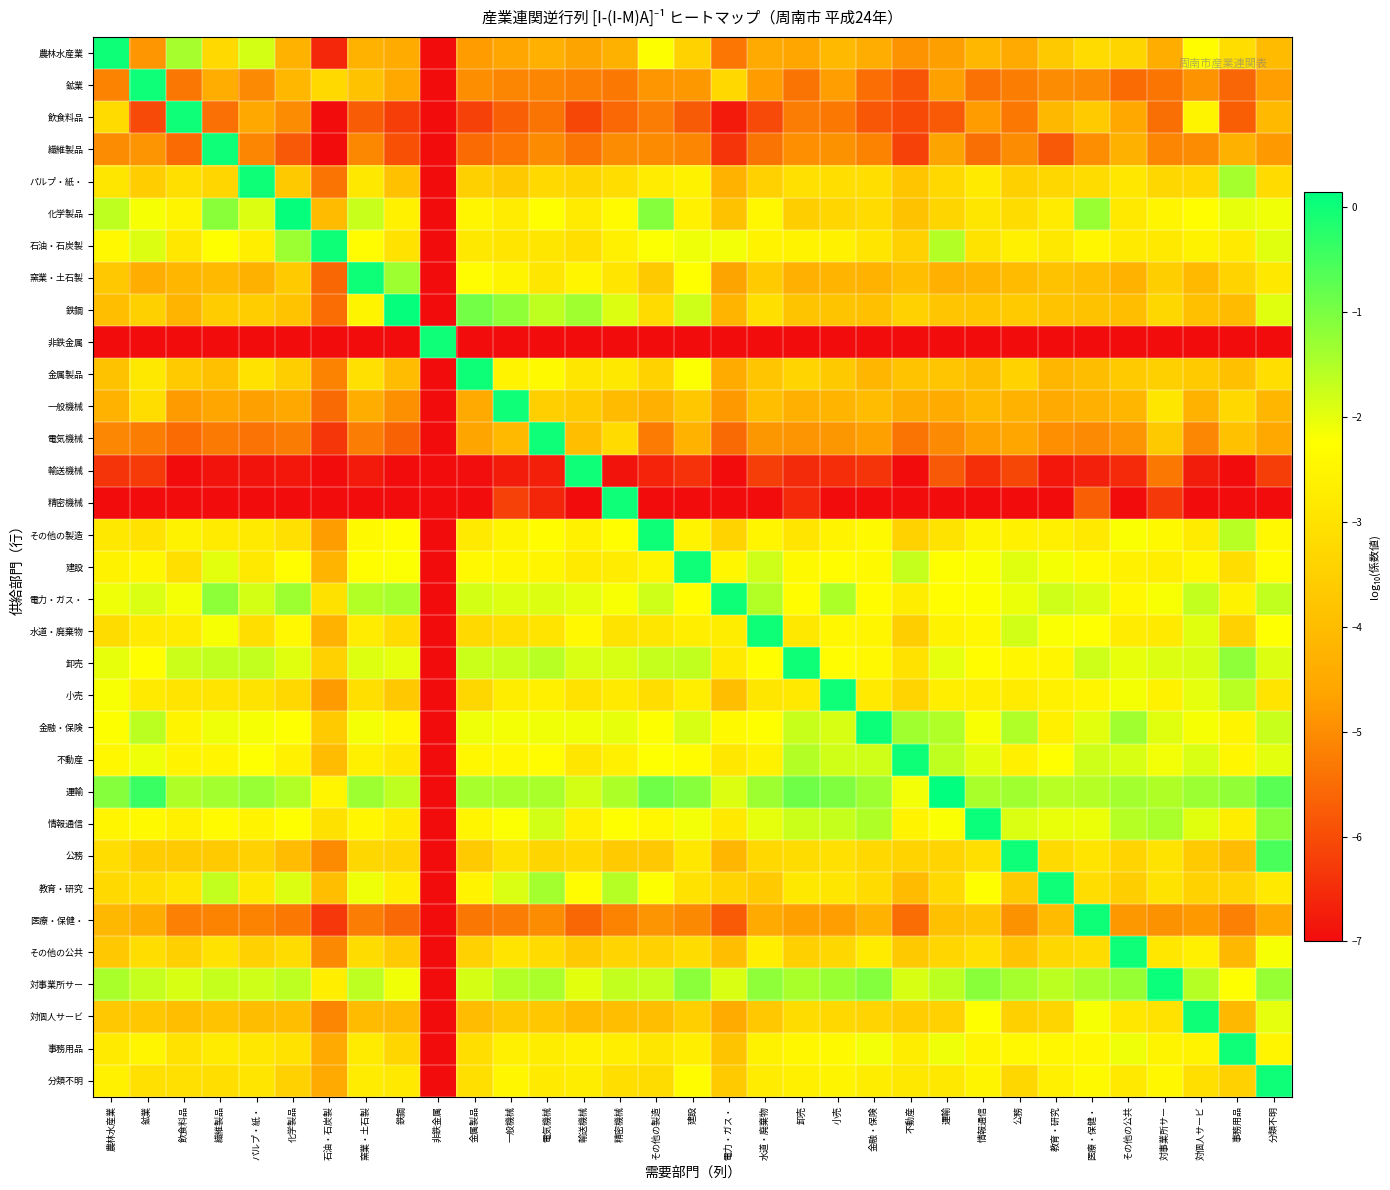

Reading left to right, transcribe all the data shown in this chart.

農林水産業: 農林水産業=0.0	鉱業=-4.9	飲食料品=-1.4	繊維製品=-3.2	パルプ・紙・=-1.8	化学製品=-4.2	石油・石炭製=-6.6	窯業・土石製=-4.3	鉄鋼=-4.5	非鉄金属=-7.0	金属製品=-4.8	一般機械=-4.6	電気機械=-4.3	輸送機械=-4.6	精密機械=-4.3	その他の製造=-2.2	建設=-3.4	電力・ガス・=-5.3	水道・廃棄物=-4.5	卸売=-4.6	小売=-4.1	金融・保険=-4.4	不動産=-4.9	運輸=-4.7	情報通信=-4.1	公務=-4.5	教育・研究=-3.7	医療・保健・=-3.2	その他の公共=-3.3	対事業所サー=-4.4	対個人サービ=-2.3	事務用品=-3.1	分類不明=-4.0
鉱業: 農林水産業=-5.1	鉱業=0.0	飲食料品=-5.3	繊維製品=-4.4	パルプ・紙・=-5.0	化学製品=-4.1	石油・石炭製=-3.2	窯業・土石製=-3.9	鉄鋼=-4.5	非鉄金属=-7.0	金属製品=-5.0	一般機械=-5.1	電気機械=-5.1	輸送機械=-5.2	精密機械=-5.3	その他の製造=-4.9	建設=-4.8	電力・ガス・=-3.3	水道・廃棄物=-4.8	卸売=-5.4	小売=-4.7	金融・保険=-5.5	不動産=-5.9	運輸=-4.7	情報通信=-5.4	公務=-5.2	教育・研究=-5.0	医療・保健・=-5.0	その他の公共=-5.5	対事業所サー=-5.4	対個人サービ=-4.9	事務用品=-5.6	分類不明=-4.7
飲食料品: 農林水産業=-3.2	鉱業=-6.0	飲食料品=0.0	繊維製品=-5.4	パルプ・紙・=-4.5	化学製品=-5.0	石油・石炭製=-7.0	窯業・土石製=-5.7	鉄鋼=-6.2	非鉄金属=-7.0	金属製品=-6.2	一般機械=-5.7	電気機械=-5.4	輸送機械=-6.1	精密機械=-5.6	その他の製造=-5.3	建設=-5.8	電力・ガス・=-6.8	水道・廃棄物=-6.0	卸売=-5.2	小売=-5.3	金融・保険=-5.8	不動産=-6.0	運輸=-5.8	情報通信=-4.8	公務=-5.3	教育・研究=-4.1	医療・保健・=-3.6	その他の公共=-4.5	対事業所サー=-5.5	対個人サービ=-2.5	事務用品=-5.7	分類不明=-4.1
繊維製品: 農林水産業=-5.0	鉱業=-4.9	飲食料品=-5.5	繊維製品=0.0	パルプ・紙・=-5.1	化学製品=-5.8	石油・石炭製=-7.0	窯業・土石製=-5.1	鉄鋼=-5.9	非鉄金属=-7.0	金属製品=-5.5	一般機械=-5.4	電気機械=-5.0	輸送機械=-5.4	精密機械=-5.0	その他の製造=-5.0	建設=-5.1	電力・ガス・=-6.4	水道・廃棄物=-5.4	卸売=-5.0	小売=-4.9	金融・保険=-5.2	不動産=-6.2	運輸=-4.6	情報通信=-5.5	公務=-5.0	教育・研究=-5.8	医療・保健・=-5.0	その他の公共=-4.3	対事業所サー=-5.1	対個人サービ=-5.0	事務用品=-4.3	分類不明=-4.8
パルプ・紙・: 農林水産業=-2.9	鉱業=-3.6	飲食料品=-3.1	繊維製品=-3.3	パルプ・紙・=0.0	化学製品=-3.7	石油・石炭製=-5.4	窯業・土石製=-2.8	鉄鋼=-3.9	非鉄金属=-7.0	金属製品=-3.5	一般機械=-3.7	電気機械=-3.2	輸送機械=-3.4	精密機械=-3.1	その他の製造=-2.7	建設=-2.6	電力・ガス・=-4.3	水道・廃棄物=-3.5	卸売=-3.0	小売=-3.1	金融・保険=-3.1	不動産=-3.8	運輸=-3.3	情報通信=-2.8	公務=-3.5	教育・研究=-3.3	医療・保健・=-3.2	その他の公共=-2.9	対事業所サー=-3.3	対個人サービ=-3.3	事務用品=-1.4	分類不明=-3.2
化学製品: 農林水産業=-1.6	鉱業=-2.2	飲食料品=-2.5	繊維製品=-1.1	パルプ・紙・=-1.9	化学製品=0.1	石油・石炭製=-4.0	窯業・土石製=-1.7	鉄鋼=-2.6	非鉄金属=-7.0	金属製品=-2.5	一般機械=-2.7	電気機械=-2.3	輸送機械=-2.8	精密機械=-2.4	その他の製造=-1.1	建設=-2.6	電力・ガス・=-3.8	水道・廃棄物=-2.4	卸売=-3.5	小売=-3.3	金融・保険=-3.2	不動産=-3.8	運輸=-3.3	情報通信=-2.9	公務=-3.2	教育・研究=-2.8	医療・保健・=-1.3	その他の公共=-2.8	対事業所サー=-2.5	対個人サービ=-2.3	事務用品=-2.0	分類不明=-2.1
石油・石炭製: 農林水産業=-2.4	鉱業=-1.9	飲食料品=-2.9	繊維製品=-2.3	パルプ・紙・=-2.7	化学製品=-1.3	石油・石炭製=0.0	窯業・土石製=-2.3	鉄鋼=-3.0	非鉄金属=-7.0	金属製品=-2.8	一般機械=-2.9	電気機械=-2.9	輸送機械=-3.1	精密機械=-2.7	その他の製造=-2.2	建設=-2.1	電力・ガス・=-2.1	水道・廃棄物=-2.5	卸売=-2.5	小売=-2.6	金融・保険=-2.9	不動産=-3.4	運輸=-1.5	情報通信=-3.0	公務=-2.7	教育・研究=-2.8	医療・保健・=-2.5	その他の公共=-2.8	対事業所サー=-2.8	対個人サービ=-2.6	事務用品=-2.8	分類不明=-2.0
窯業・土石製: 農林水産業=-3.7	鉱業=-4.4	飲食料品=-4.2	繊維製品=-4.1	パルプ・紙・=-4.3	化学製品=-3.6	石油・石炭製=-5.6	窯業・土石製=0.0	鉄鋼=-1.3	非鉄金属=-7.0	金属製品=-2.3	一般機械=-2.5	電気機械=-2.9	輸送機械=-2.5	精密機械=-2.9	その他の製造=-3.7	建設=-2.3	電力・ガス・=-4.6	水道・廃棄物=-3.6	卸売=-4.3	小売=-4.2	金融・保険=-4.3	不動産=-3.9	運輸=-4.3	情報通信=-4.2	公務=-4.0	教育・研究=-3.8	医療・保健・=-4.0	その他の公共=-4.3	対事業所サー=-3.5	対個人サービ=-4.1	事務用品=-3.4	分類不明=-2.8
鉄鋼: 農林水産業=-3.9	鉱業=-3.5	飲食料品=-4.2	繊維製品=-3.6	パルプ・紙・=-3.6	化学製品=-3.8	石油・石炭製=-5.5	窯業・土石製=-2.5	鉄鋼=0.1	非鉄金属=-7.0	金属製品=-0.9	一般機械=-1.2	電気機械=-1.7	輸送機械=-1.4	精密機械=-1.9	その他の製造=-3.2	建設=-1.8	電力・ガス・=-4.2	水道・廃棄物=-3.1	卸売=-3.8	小売=-3.8	金融・保険=-3.9	不動産=-3.5	運輸=-3.8	情報通信=-3.8	公務=-3.6	教育・研究=-3.8	医療・保健・=-3.8	その他の公共=-4.0	対事業所サー=-3.3	対個人サービ=-3.9	事務用品=-4.1	分類不明=-1.9
非鉄金属: 農林水産業=-7.0	鉱業=-7.0	飲食料品=-7.0	繊維製品=-7.0	パルプ・紙・=-7.0	化学製品=-7.0	石油・石炭製=-7.0	窯業・土石製=-7.0	鉄鋼=-7.0	非鉄金属=0.0	金属製品=-7.0	一般機械=-7.0	電気機械=-7.0	輸送機械=-7.0	精密機械=-7.0	その他の製造=-7.0	建設=-7.0	電力・ガス・=-7.0	水道・廃棄物=-7.0	卸売=-7.0	小売=-7.0	金融・保険=-7.0	不動産=-7.0	運輸=-7.0	情報通信=-7.0	公務=-7.0	教育・研究=-7.0	医療・保健・=-7.0	その他の公共=-7.0	対事業所サー=-7.0	対個人サービ=-7.0	事務用品=-7.0	分類不明=-7.0
金属製品: 農林水産業=-3.9	鉱業=-2.8	飲食料品=-3.6	繊維製品=-3.9	パルプ・紙・=-3.0	化学製品=-3.5	石油・石炭製=-5.1	窯業・土石製=-3.0	鉄鋼=-4.0	非鉄金属=-7.0	金属製品=0.0	一般機械=-2.5	電気機械=-2.4	輸送機械=-2.9	精密機械=-2.9	その他の製造=-3.4	建設=-2.2	電力・ガス・=-4.5	水道・廃棄物=-3.8	卸売=-3.4	小売=-3.7	金融・保険=-4.2	不動産=-3.8	運輸=-3.8	情報通信=-4.0	公務=-3.4	教育・研究=-4.2	医療・保健・=-4.0	その他の公共=-3.6	対事業所サー=-3.5	対個人サービ=-3.6	事務用品=-3.9	分類不明=-3.1
一般機械: 農林水産業=-4.2	鉱業=-3.1	飲食料品=-4.8	繊維製品=-4.6	パルプ・紙・=-4.7	化学製品=-4.5	石油・石炭製=-5.5	窯業・土石製=-4.4	鉄鋼=-4.9	非鉄金属=-7.0	金属製品=-4.5	一般機械=0.0	電気機械=-3.5	輸送機械=-3.6	精密機械=-4.0	その他の製造=-4.3	建設=-3.7	電力・ガス・=-4.8	水道・廃棄物=-3.9	卸売=-4.3	小売=-4.2	金融・保険=-4.0	不動産=-4.4	運輸=-4.4	情報通信=-4.1	公務=-4.3	教育・研究=-4.5	医療・保健・=-4.3	その他の公共=-4.2	対事業所サー=-2.9	対個人サービ=-4.3	事務用品=-3.3	分類不明=-4.2
電気機械: 農林水産業=-5.1	鉱業=-5.2	飲食料品=-5.5	繊維製品=-5.3	パルプ・紙・=-5.4	化学製品=-5.3	石油・石炭製=-6.4	窯業・土石製=-5.3	鉄鋼=-5.7	非鉄金属=-7.0	金属製品=-4.6	一般機械=-4.1	電気機械=0.0	輸送機械=-4.0	精密機械=-3.2	その他の製造=-5.3	建設=-4.3	電力・ガス・=-5.5	水道・廃棄物=-4.8	卸売=-4.9	小売=-4.8	金融・保険=-4.7	不動産=-5.4	運輸=-5.0	情報通信=-4.7	公務=-4.6	教育・研究=-5.0	医療・保健・=-5.0	その他の公共=-4.9	対事業所サー=-3.7	対個人サービ=-5.1	事務用品=-3.9	分類不明=-4.6
輸送機械: 農林水産業=-6.4	鉱業=-6.3	飲食料品=-7.0	繊維製品=-6.9	パルプ・紙・=-6.9	化学製品=-6.8	石油・石炭製=-7.0	窯業・土石製=-6.8	鉄鋼=-7.0	非鉄金属=-7.0	金属製品=-7.0	一般機械=-6.7	電気機械=-6.7	輸送機械=0.0	精密機械=-6.9	その他の製造=-6.6	建設=-6.4	電力・ガス・=-7.0	水道・廃棄物=-6.2	卸売=-6.5	小売=-6.5	金融・保険=-6.4	不動産=-7.0	運輸=-5.8	情報通信=-6.4	公務=-6.1	教育・研究=-6.8	医療・保健・=-6.7	その他の公共=-6.5	対事業所サー=-5.3	対個人サービ=-6.7	事務用品=-7.0	分類不明=-6.2
精密機械: 農林水産業=-7.0	鉱業=-7.0	飲食料品=-7.0	繊維製品=-7.0	パルプ・紙・=-7.0	化学製品=-7.0	石油・石炭製=-7.0	窯業・土石製=-7.0	鉄鋼=-7.0	非鉄金属=-7.0	金属製品=-7.0	一般機械=-6.2	電気機械=-6.6	輸送機械=-7.0	精密機械=0.0	その他の製造=-7.0	建設=-7.0	電力・ガス・=-7.0	水道・廃棄物=-7.0	卸売=-6.5	小売=-7.0	金融・保険=-7.0	不動産=-7.0	運輸=-7.0	情報通信=-7.0	公務=-7.0	教育・研究=-7.0	医療・保健・=-5.7	その他の公共=-7.0	対事業所サー=-6.3	対個人サービ=-7.0	事務用品=-7.0	分類不明=-7.0
その他の製造: 農林水産業=-2.8	鉱業=-3.0	飲食料品=-2.6	繊維製品=-2.7	パルプ・紙・=-2.8	化学製品=-3.1	石油・石炭製=-4.7	窯業・土石製=-2.4	鉄鋼=-2.3	非鉄金属=-7.0	金属製品=-2.8	一般機械=-2.5	電気機械=-2.3	輸送機械=-2.6	精密機械=-2.3	その他の製造=0.0	建設=-2.6	電力・ガス・=-3.4	水道・廃棄物=-2.5	卸売=-2.9	小売=-2.5	金融・保険=-2.4	不動産=-3.4	運輸=-3.0	情報通信=-2.5	公務=-2.6	教育・研究=-2.6	医療・保健・=-2.8	その他の公共=-2.2	対事業所サー=-2.4	対個人サービ=-2.8	事務用品=-1.6	分類不明=-2.4
建設: 農林水産業=-2.6	鉱業=-2.5	飲食料品=-3.1	繊維製品=-2.0	パルプ・紙・=-2.8	化学製品=-2.3	石油・石炭製=-4.2	窯業・土石製=-2.3	鉄鋼=-2.2	非鉄金属=-7.0	金属製品=-2.4	一般機械=-2.5	電気機械=-2.5	輸送機械=-2.8	精密機械=-2.7	その他の製造=-2.5	建設=0.0	電力・ガス・=-2.5	水道・廃棄物=-1.8	卸売=-2.4	小売=-2.3	金融・保険=-2.4	不動産=-1.7	運輸=-2.3	情報通信=-2.2	公務=-2.0	教育・研究=-2.2	医療・保健・=-2.4	その他の公共=-2.6	対事業所サー=-2.7	対個人サービ=-2.4	事務用品=-3.1	分類不明=-2.3
電力・ガス・: 農林水産業=-2.1	鉱業=-1.9	飲食料品=-2.1	繊維製品=-1.2	パルプ・紙・=-1.8	化学製品=-1.3	石油・石炭製=-3.0	窯業・土石製=-1.5	鉄鋼=-1.4	非鉄金属=-7.0	金属製品=-1.8	一般機械=-1.9	電気機械=-1.9	輸送機械=-2.0	精密機械=-2.2	その他の製造=-1.8	建設=-2.3	電力・ガス・=0.0	水道・廃棄物=-1.5	卸売=-2.3	小売=-1.5	金融・保険=-2.3	不動産=-2.7	運輸=-2.3	情報通信=-2.2	公務=-2.1	教育・研究=-1.8	医療・保健・=-1.9	その他の公共=-2.4	対事業所サー=-2.2	対個人サービ=-1.7	事務用品=-2.6	分類不明=-1.7
水道・廃棄物: 農林水産業=-3.2	鉱業=-2.8	飲食料品=-2.8	繊維製品=-2.2	パルプ・紙・=-3.1	化学製品=-2.4	石油・石炭製=-4.2	窯業・土石製=-2.7	鉄鋼=-3.2	非鉄金属=-7.0	金属製品=-3.2	一般機械=-3.1	電気機械=-2.9	輸送機械=-2.4	精密機械=-3.0	その他の製造=-2.9	建設=-2.7	電力・ガス・=-2.7	水道・廃棄物=0.0	卸売=-2.8	小売=-2.4	金融・保険=-2.5	不動産=-3.5	運輸=-2.6	情報通信=-2.4	公務=-1.8	教育・研究=-2.2	医療・保健・=-2.2	その他の公共=-2.7	対事業所サー=-2.8	対個人サービ=-1.9	事務用品=-3.5	分類不明=-2.2
卸売: 農林水産業=-2.0	鉱業=-2.2	飲食料品=-1.8	繊維製品=-1.7	パルプ・紙・=-1.7	化学製品=-2.0	石油・石炭製=-3.5	窯業・土石製=-1.9	鉄鋼=-2.0	非鉄金属=-7.0	金属製品=-1.7	一般機械=-1.7	電気機械=-1.6	輸送機械=-1.9	精密機械=-1.9	その他の製造=-1.7	建設=-1.7	電力・ガス・=-2.8	水道・廃棄物=-2.3	卸売=0.0	小売=-2.3	金融・保険=-2.4	不動産=-3.0	運輸=-2.0	情報通信=-2.3	公務=-2.5	教育・研究=-2.5	医療・保健・=-1.8	その他の公共=-2.0	対事業所サー=-1.9	対個人サービ=-1.9	事務用品=-1.2	分類不明=-1.9
小売: 農林水産業=-2.2	鉱業=-2.8	飲食料品=-3.0	繊維製品=-2.9	パルプ・紙・=-3.0	化学製品=-3.3	石油・石炭製=-4.8	窯業・土石製=-3.1	鉄鋼=-3.7	非鉄金属=-7.0	金属製品=-3.3	一般機械=-2.7	電気機械=-2.6	輸送機械=-3.0	精密機械=-2.8	その他の製造=-3.1	建設=-2.7	電力・ガス・=-4.0	水道・廃棄物=-2.9	卸売=-2.8	小売=0.0	金融・保険=-2.8	不動産=-3.4	運輸=-2.7	情報通信=-2.7	公務=-2.8	教育・研究=-2.6	医療・保健・=-2.5	その他の公共=-2.2	対事業所サー=-2.6	対個人サービ=-2.0	事務用品=-1.6	分類不明=-2.9
金融・保険: 農林水産業=-2.2	鉱業=-1.6	飲食料品=-2.5	繊維製品=-2.1	パルプ・紙・=-2.2	化学製品=-2.2	石油・石炭製=-3.6	窯業・土石製=-2.1	鉄鋼=-2.4	非鉄金属=-7.0	金属製品=-2.1	一般機械=-2.1	電気機械=-2.1	輸送機械=-2.1	精密機械=-2.0	その他の製造=-2.2	建設=-1.9	電力・ガス・=-2.4	水道・廃棄物=-2.3	卸売=-1.7	小売=-1.9	金融・保険=0.0	不動産=-1.4	運輸=-1.5	情報通信=-2.2	公務=-1.5	教育・研究=-2.6	医療・保健・=-2.0	その他の公共=-1.4	対事業所サー=-2.0	対個人サービ=-2.2	事務用品=-2.5	分類不明=-1.7
不動産: 農林水産業=-2.4	鉱業=-2.1	飲食料品=-2.5	繊維製品=-2.5	パルプ・紙・=-2.2	化学製品=-2.6	石油・石炭製=-4.0	窯業・土石製=-2.6	鉄鋼=-2.9	非鉄金属=-7.0	金属製品=-2.4	一般機械=-2.4	電気機械=-2.3	輸送機械=-2.9	精密機械=-2.7	その他の製造=-2.2	建設=-2.3	電力・ガス・=-2.9	水道・廃棄物=-2.6	卸売=-1.5	小売=-1.8	金融・保険=-1.8	不動産=0.0	運輸=-1.7	情報通信=-2.0	公務=-2.6	教育・研究=-2.2	医療・保健・=-1.8	その他の公共=-1.9	対事業所サー=-2.1	対個人サービ=-1.9	事務用品=-2.5	分類不明=-2.0
運輸: 農林水産業=-1.1	鉱業=-0.4	飲食料品=-1.5	繊維製品=-1.4	パルプ・紙・=-1.3	化学製品=-1.5	石油・石炭製=-2.5	窯業・土石製=-1.3	鉄鋼=-1.6	非鉄金属=-7.0	金属製品=-1.4	一般機械=-1.4	電気機械=-1.4	輸送機械=-1.8	精密機械=-1.5	その他の製造=-0.9	建設=-1.1	電力・ガス・=-1.9	水道・廃棄物=-1.3	卸売=-0.9	小売=-1.1	金融・保険=-1.3	不動産=-2.1	運輸=0.1	情報通信=-1.4	公務=-1.4	教育・研究=-1.6	医療・保健・=-1.6	その他の公共=-1.4	対事業所サー=-1.5	対個人サービ=-1.3	事務用品=-1.2	分類不明=-0.7
情報通信: 農林水産業=-2.5	鉱業=-2.4	飲食料品=-2.6	繊維製品=-2.4	パルプ・紙・=-2.5	化学製品=-2.3	石油・石炭製=-3.0	窯業・土石製=-2.5	鉄鋼=-2.8	非鉄金属=-7.0	金属製品=-2.5	一般機械=-2.2	電気機械=-1.8	輸送機械=-2.6	精密機械=-2.3	その他の製造=-2.4	建設=-2.1	電力・ガス・=-2.8	水道・廃棄物=-2.0	卸売=-1.8	小売=-1.7	金融・保険=-1.5	不動産=-2.6	運輸=-2.2	情報通信=0.0	公務=-1.9	教育・研究=-2.0	医療・保健・=-2.1	その他の公共=-1.5	対事業所サー=-1.5	対個人サービ=-1.9	事務用品=-2.7	分類不明=-1.2
公務: 農林水産業=-3.1	鉱業=-3.6	飲食料品=-3.6	繊維製品=-3.7	パルプ・紙・=-3.5	化学製品=-4.0	石油・石炭製=-5.0	窯業・土石製=-3.3	鉄鋼=-3.4	非鉄金属=-7.0	金属製品=-3.6	一般機械=-3.0	電気機械=-3.3	輸送機械=-3.3	精密機械=-3.7	その他の製造=-3.7	建設=-2.9	電力・ガス・=-4.2	水道・廃棄物=-3.3	卸売=-3.2	小売=-3.1	金融・保険=-3.3	不動産=-3.4	運輸=-3.4	情報通信=-3.1	公務=0.0	教育・研究=-3.2	医療・保健・=-2.9	その他の公共=-3.4	対事業所サー=-3.0	対個人サービ=-3.6	事務用品=-4.0	分類不明=-0.6
教育・研究: 農林水産業=-3.2	鉱業=-3.1	飲食料品=-2.9	繊維製品=-1.7	パルプ・紙・=-2.9	化学製品=-1.9	石油・石炭製=-3.9	窯業・土石製=-2.1	鉄鋼=-2.7	非鉄金属=-7.0	金属製品=-2.6	一般機械=-1.9	電気機械=-1.4	輸送機械=-2.3	精密機械=-1.6	その他の製造=-2.2	建設=-3.0	電力・ガス・=-3.4	水道・廃棄物=-3.6	卸売=-2.8	小売=-2.9	金融・保険=-3.2	不動産=-4.1	運輸=-3.2	情報通信=-2.3	公務=-3.7	教育・研究=0.0	医療・保健・=-3.1	その他の公共=-3.5	対事業所サー=-3.0	対個人サービ=-3.4	事務用品=-3.4	分類不明=-2.8
医療・保健・: 農林水産業=-4.1	鉱業=-4.4	飲食料品=-5.2	繊維製品=-5.2	パルプ・紙・=-5.2	化学製品=-5.3	石油・石炭製=-6.3	窯業・土石製=-5.2	鉄鋼=-5.6	非鉄金属=-7.0	金属製品=-5.3	一般機械=-5.2	電気機械=-5.0	輸送機械=-5.6	精密機械=-5.2	その他の製造=-4.9	建設=-5.1	電力・ガス・=-5.8	水道・廃棄物=-4.5	卸売=-4.7	小売=-4.7	金融・保険=-4.3	不動産=-5.5	運輸=-3.9	情報通信=-3.8	公務=-4.9	教育・研究=-4.0	医療・保健・=0.0	その他の公共=-4.8	対事業所サー=-4.9	対個人サービ=-4.8	事務用品=-5.2	分類不明=-4.5
その他の公共: 農林水産業=-3.7	鉱業=-3.1	飲食料品=-3.5	繊維製品=-3.0	パルプ・紙・=-3.5	化学製品=-3.2	石油・石炭製=-5.1	窯業・土石製=-3.2	鉄鋼=-3.6	非鉄金属=-7.0	金属製品=-3.5	一般機械=-2.9	電気機械=-3.2	輸送機械=-3.7	精密機械=-3.4	その他の製造=-3.5	建設=-3.2	電力・ガス・=-3.9	水道・廃棄物=-2.7	卸売=-3.5	小売=-3.3	金融・保険=-2.8	不動産=-3.7	運輸=-3.3	情報通信=-3.1	公務=-3.8	教育・研究=-3.3	医療・保健・=-3.2	その他の公共=0.0	対事業所サー=-2.9	対個人サービ=-2.7	事務用品=-4.1	分類不明=-2.2
対事業所サー: 農林水産業=-1.4	鉱業=-1.7	飲食料品=-1.9	繊維製品=-1.7	パルプ・紙・=-1.8	化学製品=-1.6	石油・石炭製=-2.7	窯業・土石製=-1.6	鉄鋼=-2.1	非鉄金属=-7.0	金属製品=-1.8	一般機械=-1.5	電気機械=-1.5	輸送機械=-2.0	精密機械=-1.7	その他の製造=-1.7	建設=-1.2	電力・ガス・=-1.9	水道・廃棄物=-1.2	卸売=-1.4	小売=-1.3	金融・保険=-1.1	不動産=-1.9	運輸=-1.6	情報通信=-1.2	公務=-1.4	教育・研究=-1.6	医療・保健・=-1.4	その他の公共=-1.3	対事業所サー=0.0	対個人サービ=-1.6	事務用品=-2.2	分類不明=-1.3
対個人サービ: 農林水産業=-3.7	鉱業=-3.7	飲食料品=-3.9	繊維製品=-3.8	パルプ・紙・=-4.0	化学製品=-4.0	石油・石炭製=-5.1	窯業・土石製=-4.0	鉄鋼=-4.1	非鉄金属=-7.0	金属製品=-4.0	一般機械=-3.7	電気機械=-3.7	輸送機械=-4.0	精密機械=-3.9	その他の製造=-3.9	建設=-3.5	電力・ガス・=-4.5	水道・廃棄物=-3.7	卸売=-3.2	小売=-3.3	金融・保険=-3.4	不動産=-3.6	運輸=-3.5	情報通信=-2.3	公務=-3.5	教育・研究=-3.3	医療・保健・=-2.2	その他の公共=-2.9	対事業所サー=-3.0	対個人サービ=0.0	事務用品=-4.1	分類不明=-2.0
事務用品: 農林水産業=-2.8	鉱業=-2.5	飲食料品=-3.0	繊維製品=-2.8	パルプ・紙・=-2.9	化学製品=-3.0	石油・石炭製=-4.5	窯業・土石製=-2.8	鉄鋼=-3.3	非鉄金属=-7.0	金属製品=-3.1	一般機械=-2.7	電気機械=-2.7	輸送機械=-2.6	精密機械=-2.7	その他の製造=-2.9	建設=-2.7	電力・ガス・=-3.8	水道・廃棄物=-2.6	卸売=-2.5	小売=-2.4	金融・保険=-2.1	不動産=-2.7	運輸=-2.1	情報通信=-2.5	公務=-2.4	教育・研究=-2.4	医療・保健・=-2.4	その他の公共=-2.1	対事業所サー=-2.5	対個人サービ=-2.6	事務用品=0.0	分類不明=-2.5
分類不明: 農林水産業=-2.6	鉱業=-3.0	飲食料品=-3.1	繊維製品=-3.1	パルプ・紙・=-2.9	化学製品=-3.5	石油・石炭製=-4.5	窯業・土石製=-2.7	鉄鋼=-2.8	非鉄金属=-7.0	金属製品=-3.1	一般機械=-2.5	電気機械=-2.8	輸送機械=-2.7	精密機械=-3.1	その他の製造=-3.2	建設=-2.3	電力・ガス・=-3.6	水道・廃棄物=-2.7	卸売=-2.6	小売=-2.5	金融・保険=-2.7	不動産=-2.9	運輸=-2.8	情報通信=-2.5	公務=-3.3	教育・研究=-2.7	医療・保健・=-2.4	その他の公共=-2.8	対事業所サー=-2.4	対個人サービ=-3.1	事務用品=-3.5	分類不明=0.0